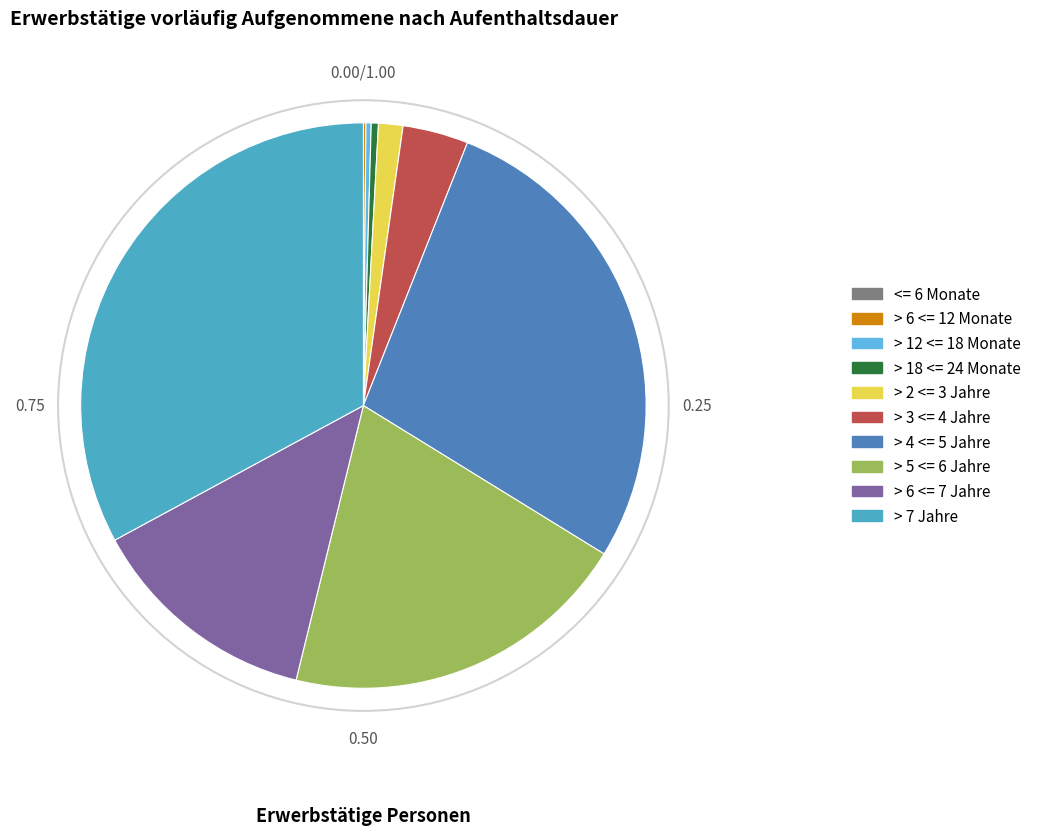

Is there any slice that represents more than half of the pie?

No